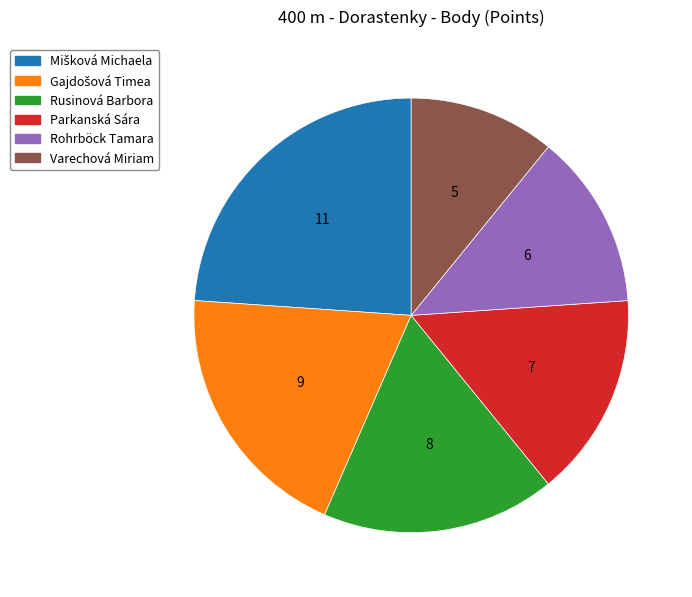

The Varechová Miriam slice represents 11% of the pie. True or false?

True